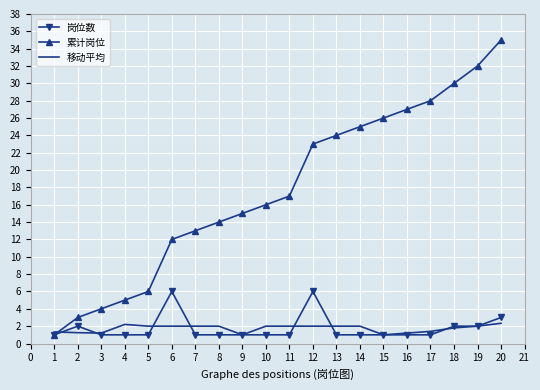

At which category is the sum across all series the highest?

20